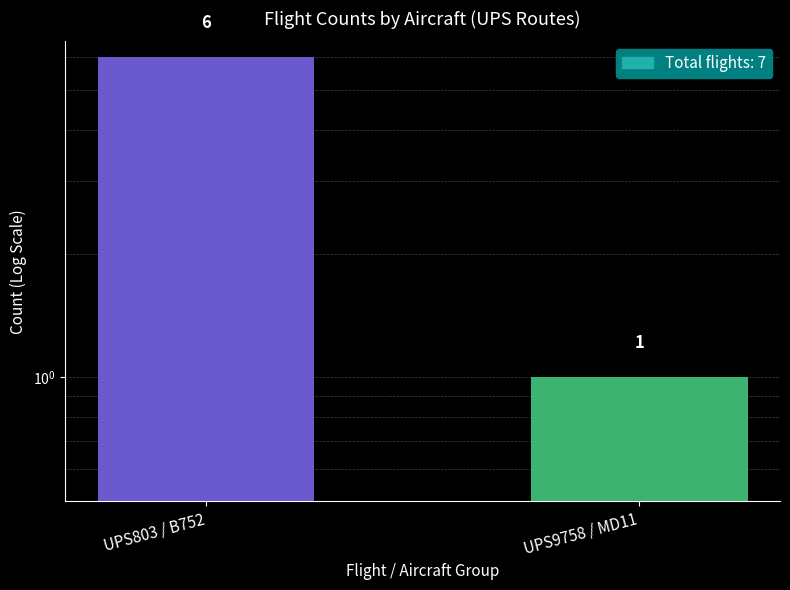

Reading left to right, what are all the values shown in this chart?

6	1